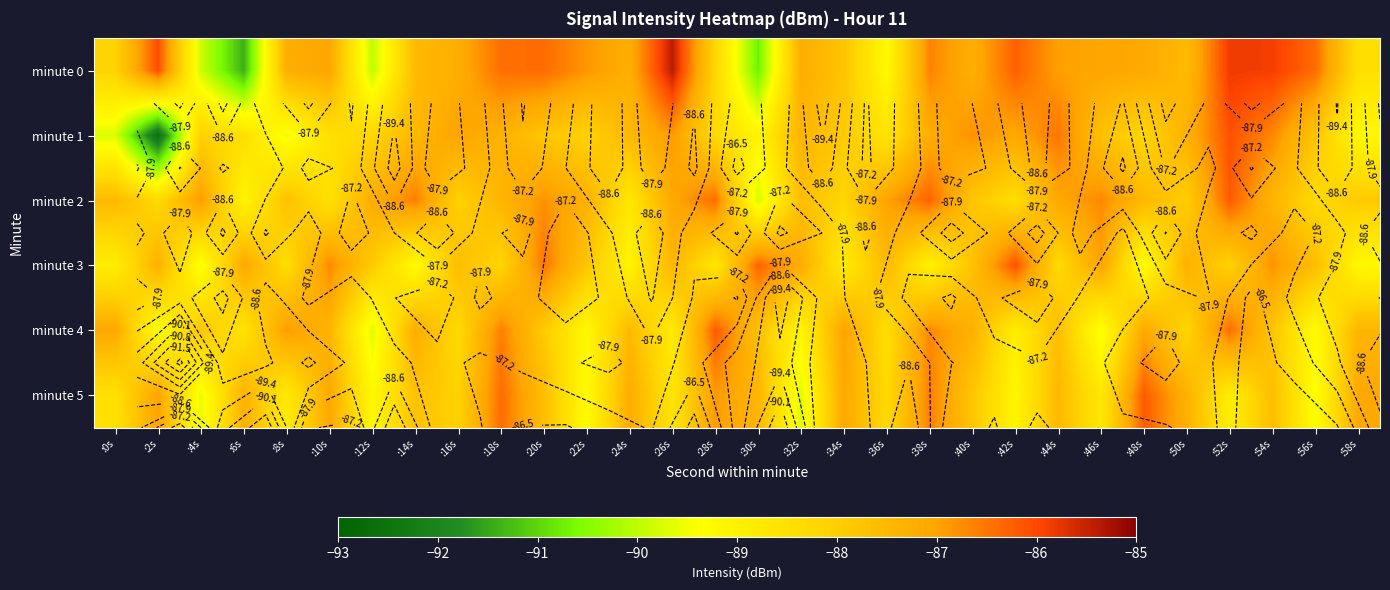

What is the total value across all series at :6s?

-532.0